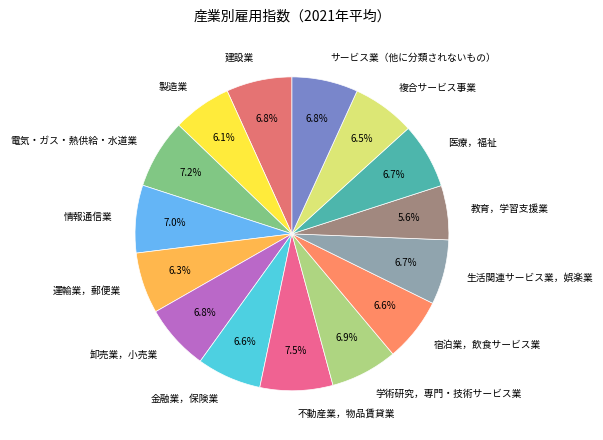

To the nearest percent, what portion does 卸売業，小売業 represent?

7%